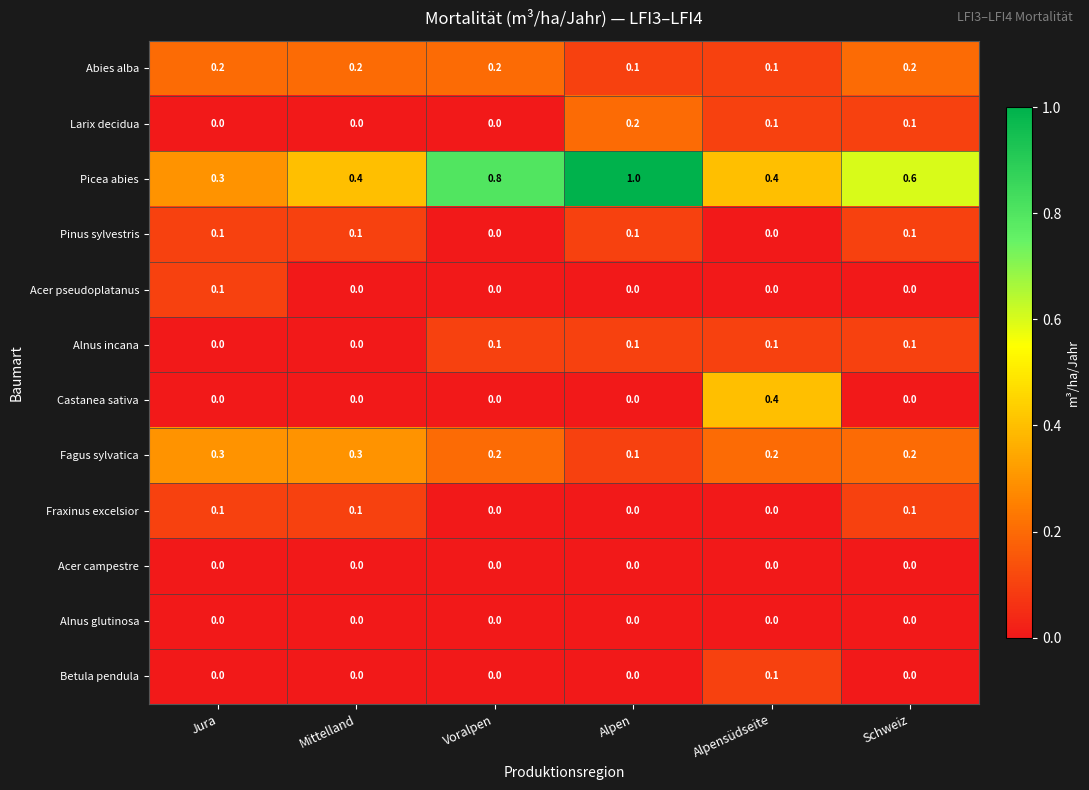

True or false: Fraxinus excelsior has a value of 0.1 at Schweiz.

True